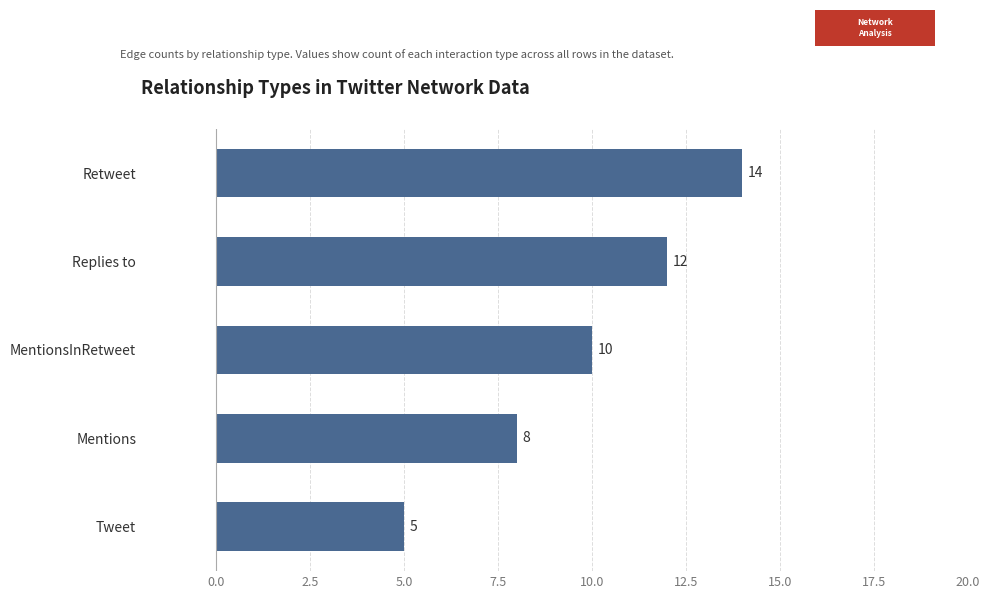

What is the difference between the maximum and minimum values?

9